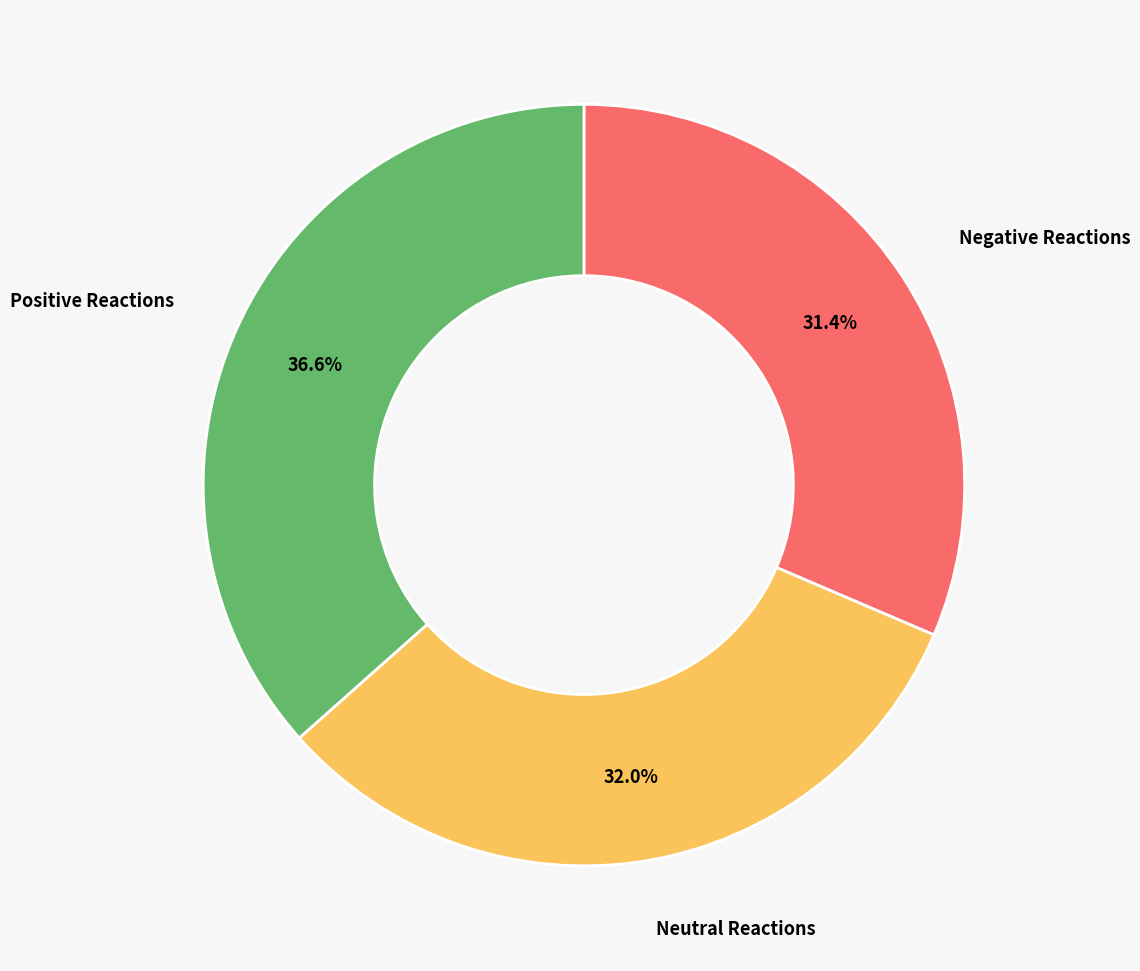

Rank the categories by value from highest to lowest.

Positive Reactions, Neutral Reactions, Negative Reactions